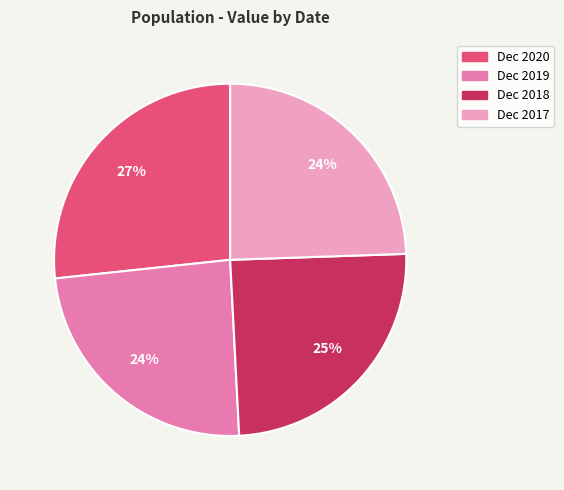

Count the number of slices in the pie.

4